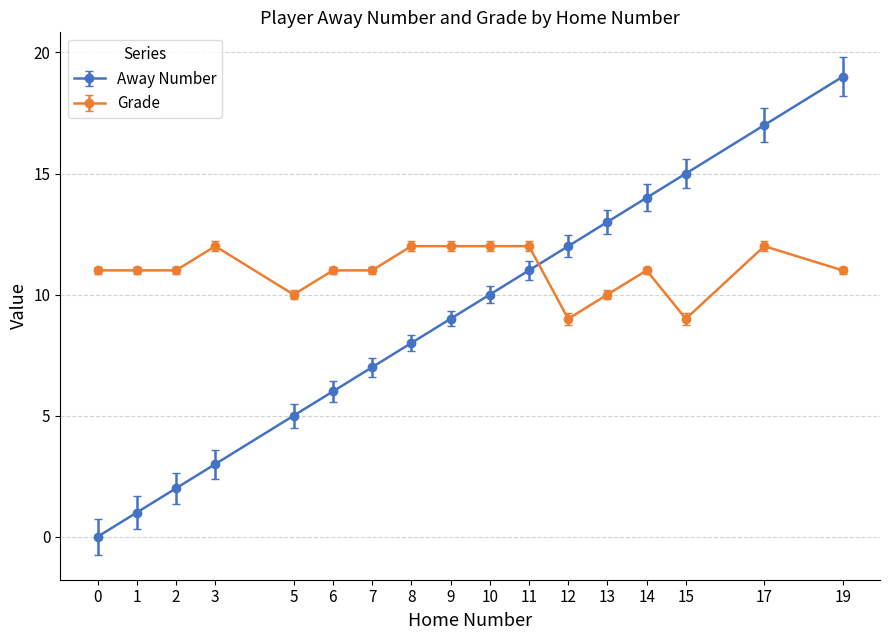

True or false: Grade and Away Number cross at least once.

True